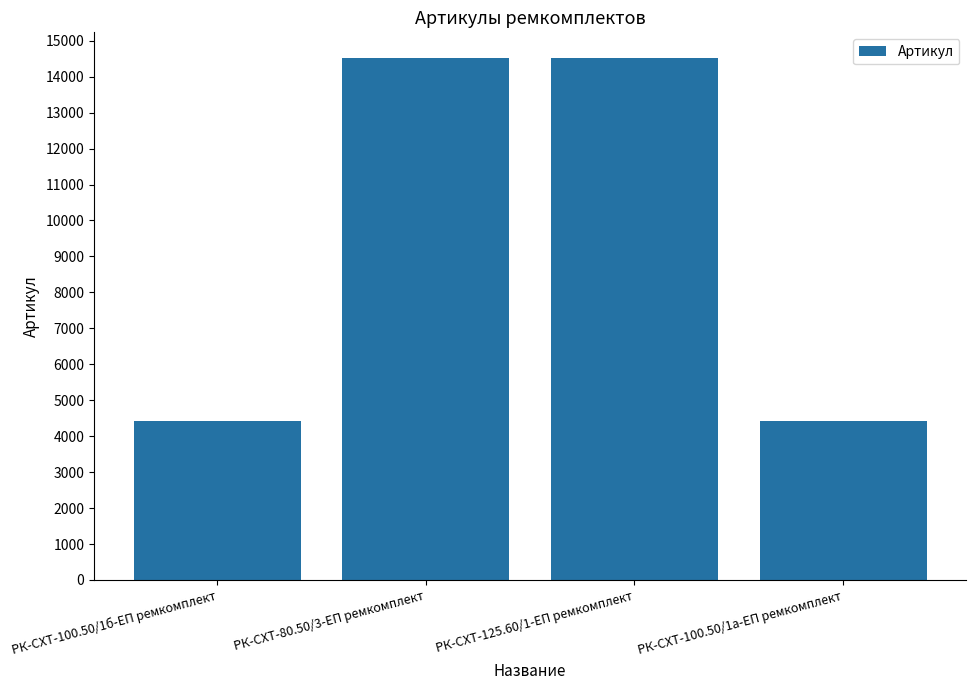

What is the maximum value shown in the chart?

14509